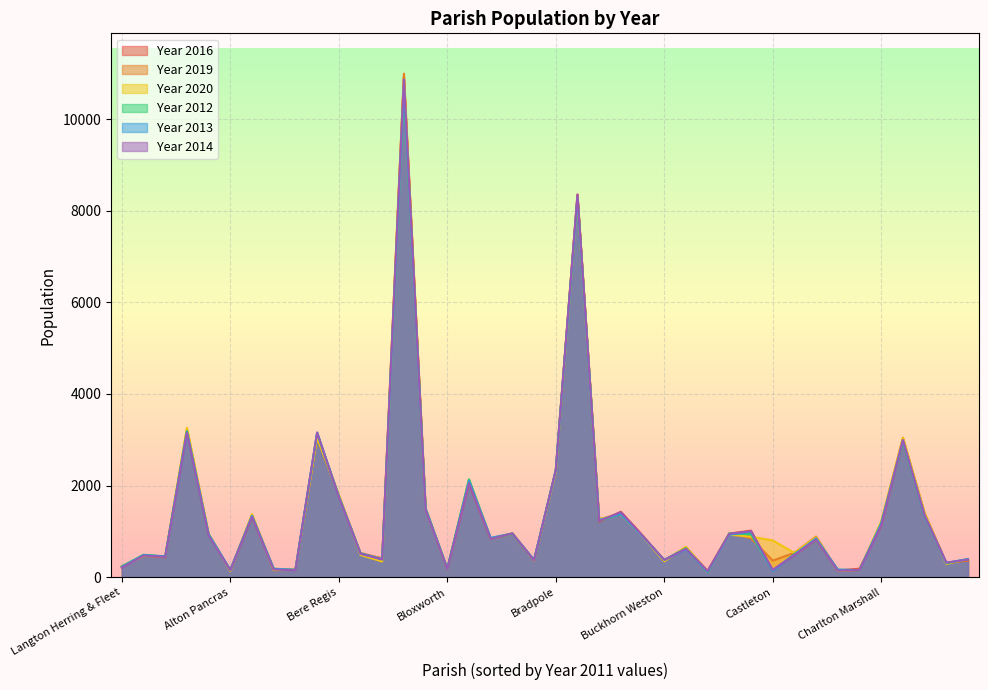

At which label does Year 2019 reach its minimum?

Burstock